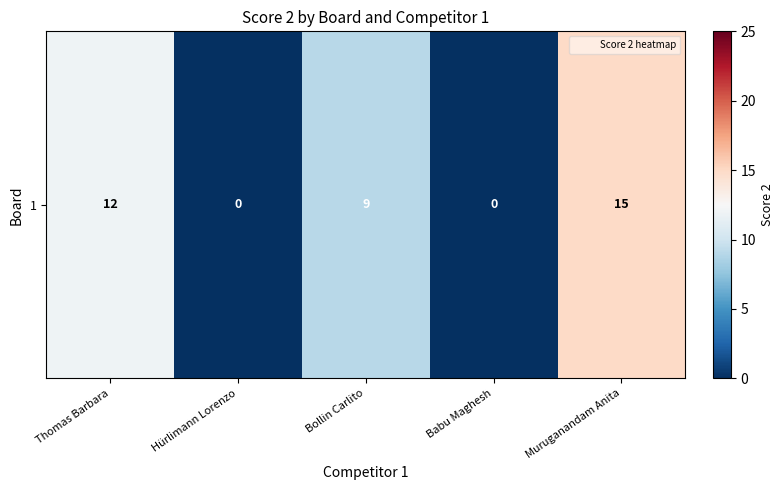

Reading left to right, what are all the values shown in this chart?

Thomas Barbara=12	Hürlimann Lorenzo=0	Bollin Carlito=9	Babu Maghesh=0	Muruganandam Anita=15